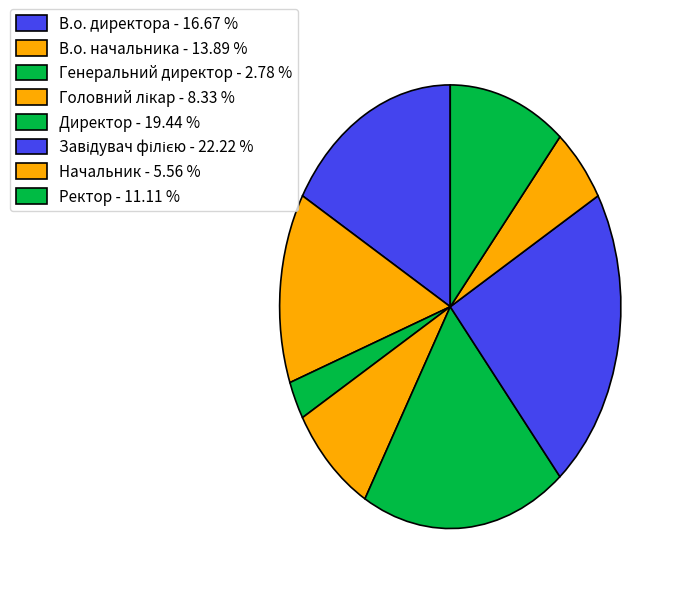

Count the number of slices in the pie.

8